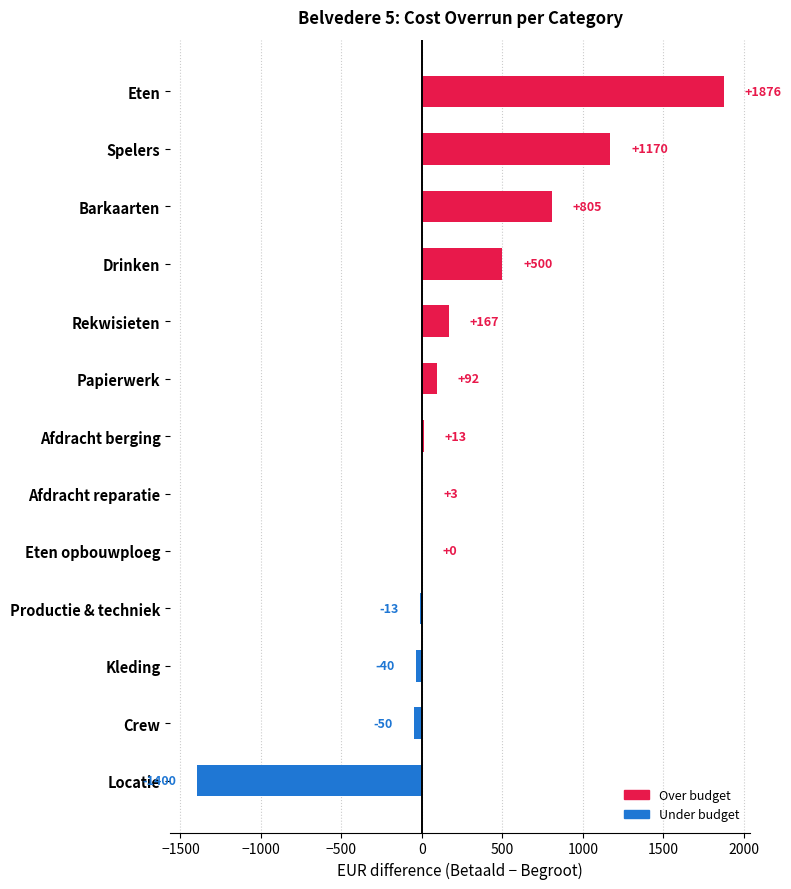

The value at Eten opbouwploeg is -2218.4. True or false?

False